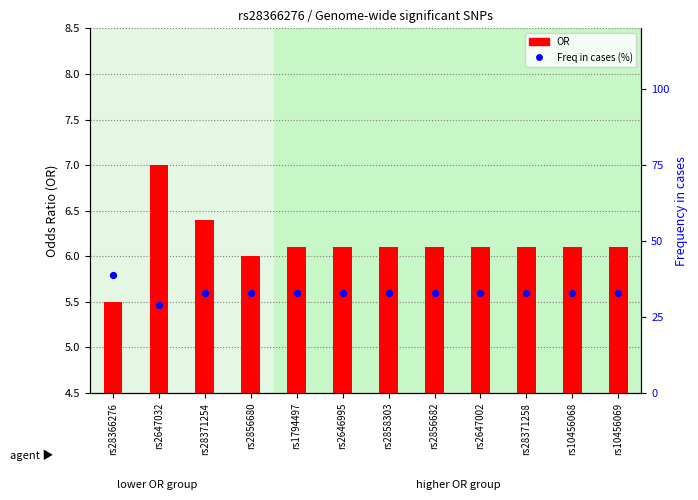

Which series reaches the maximum Y coordinate?

Freq in cases (%)